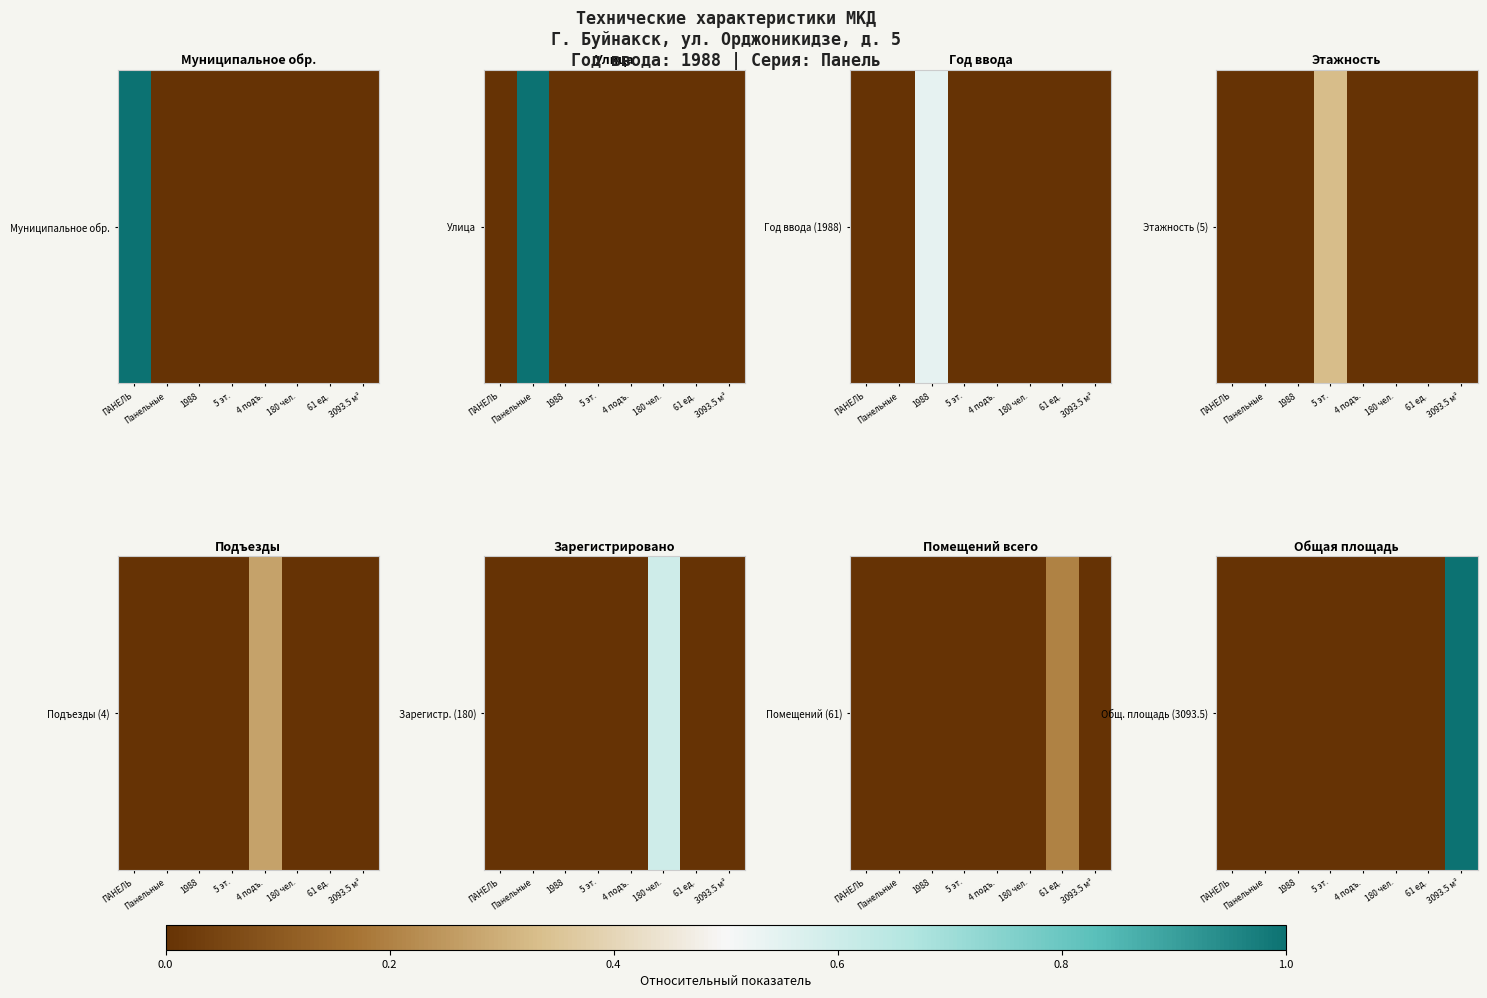

At which label is the value closest to 0?

ПАНЕЛЬ